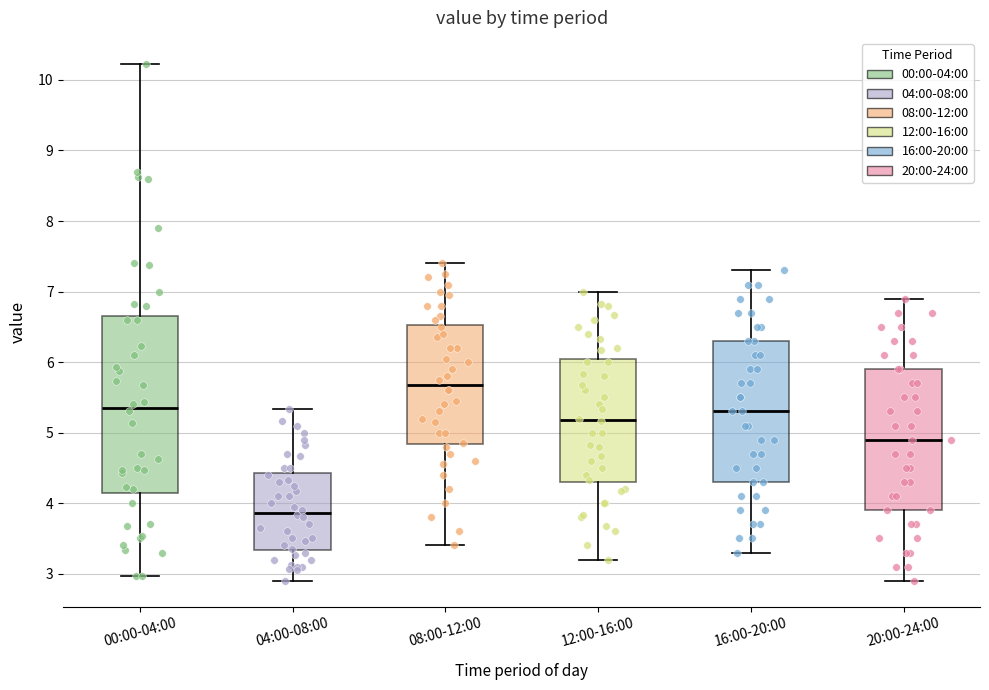

Reading left to right, transcribe this box plot: for each box, give where its median line is, the range the box spans, and where its two whiskers end, as read against the y-axis. The values are not printed on the chart, so give them approximately, as read against the axis.

00:00-04:00: median 5.4, box 4.2 to 6.7, whiskers 3.0 to 10.2
04:00-08:00: median 3.9, box 3.3 to 4.4, whiskers 2.9 to 5.3
08:00-12:00: median 5.7, box 4.8 to 6.5, whiskers 3.4 to 7.4
12:00-16:00: median 5.2, box 4.3 to 6.0, whiskers 3.2 to 7.0
16:00-20:00: median 5.3, box 4.3 to 6.3, whiskers 3.3 to 7.3
20:00-24:00: median 4.9, box 3.9 to 5.9, whiskers 2.9 to 6.9